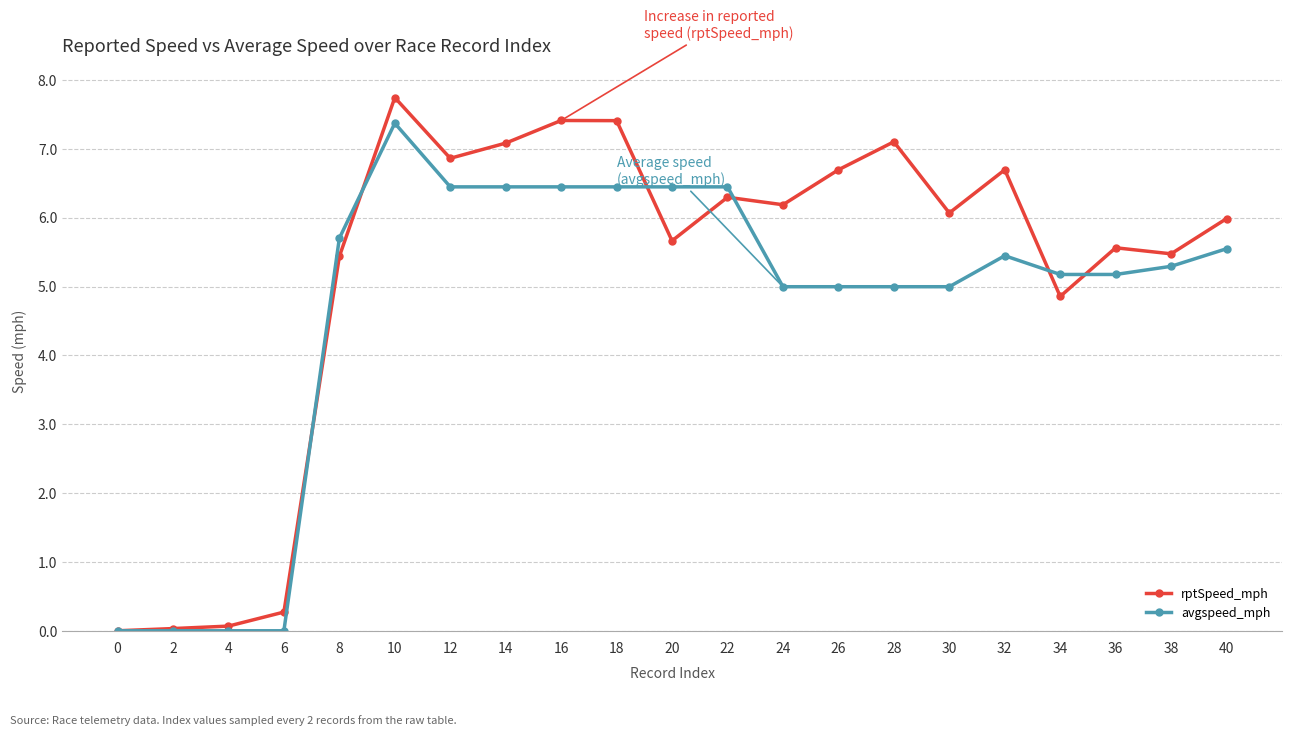

Rank the series at 28 from lowest to highest value.

avgspeed_mph, rptSpeed_mph